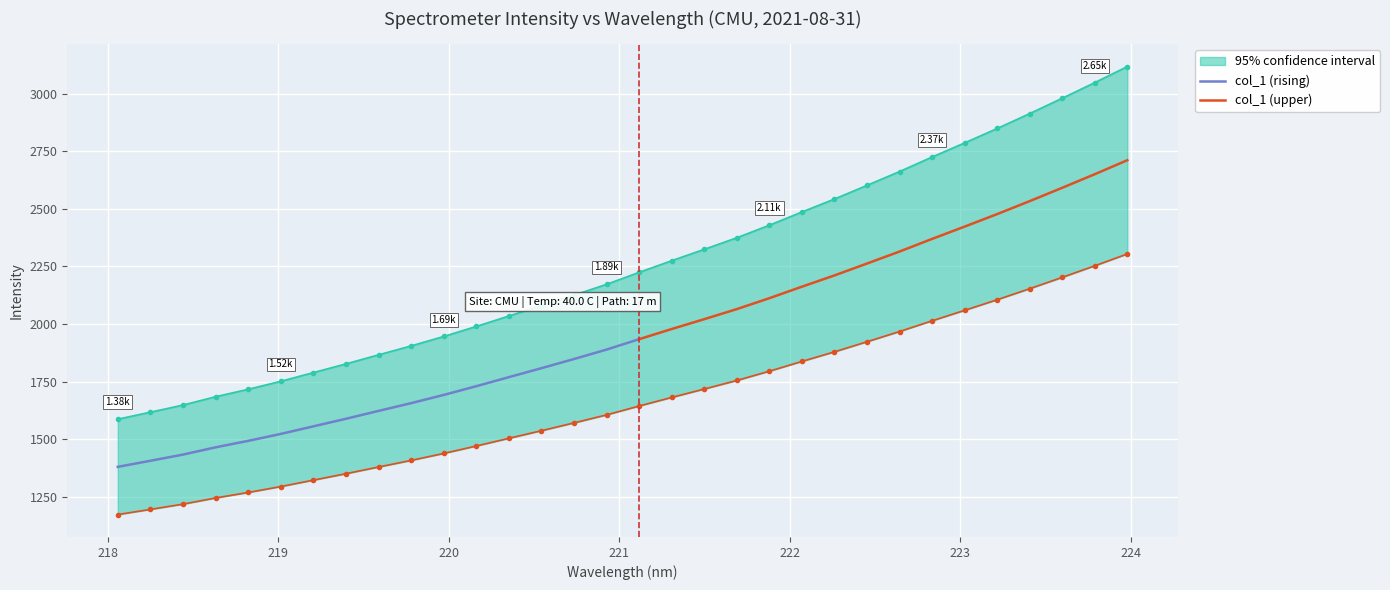

How many categories are shown in the chart?

32